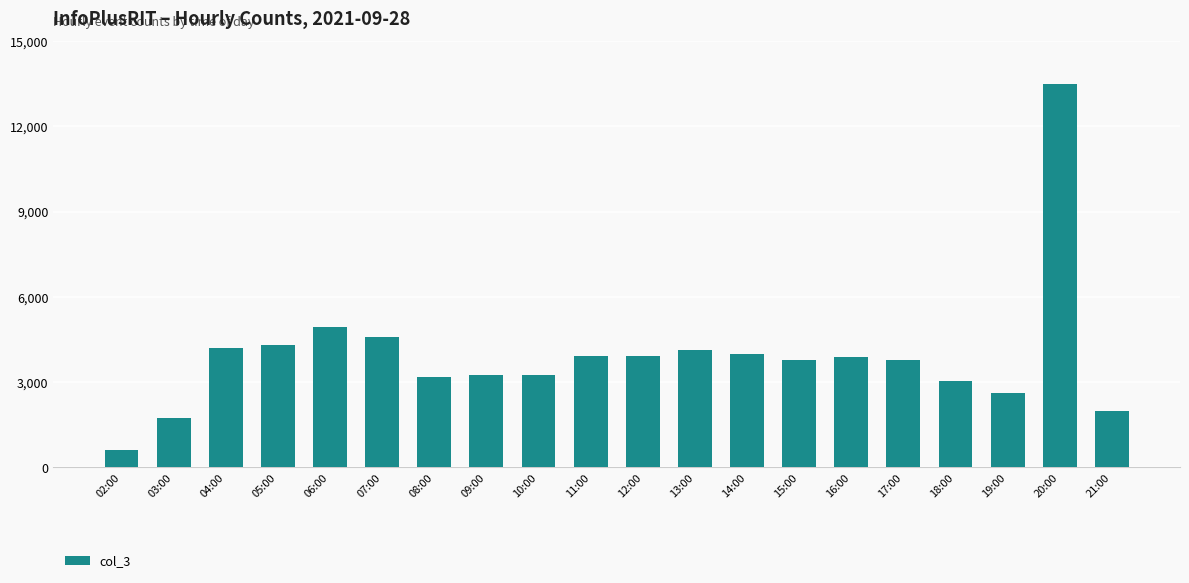

At which label is the value closest to 7057?

06:00